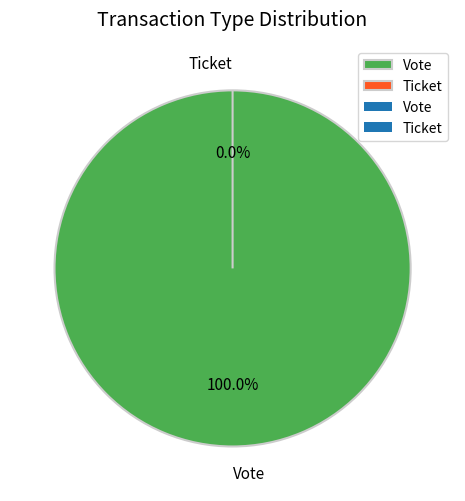

What is the largest slice in the pie chart?

Vote